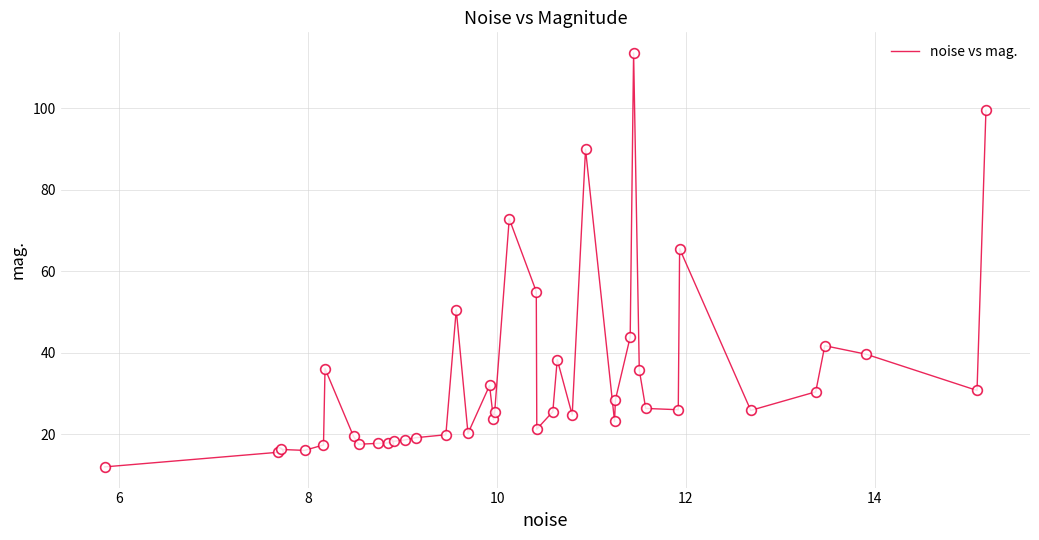

What is the minimum value shown in the chart?

12.0